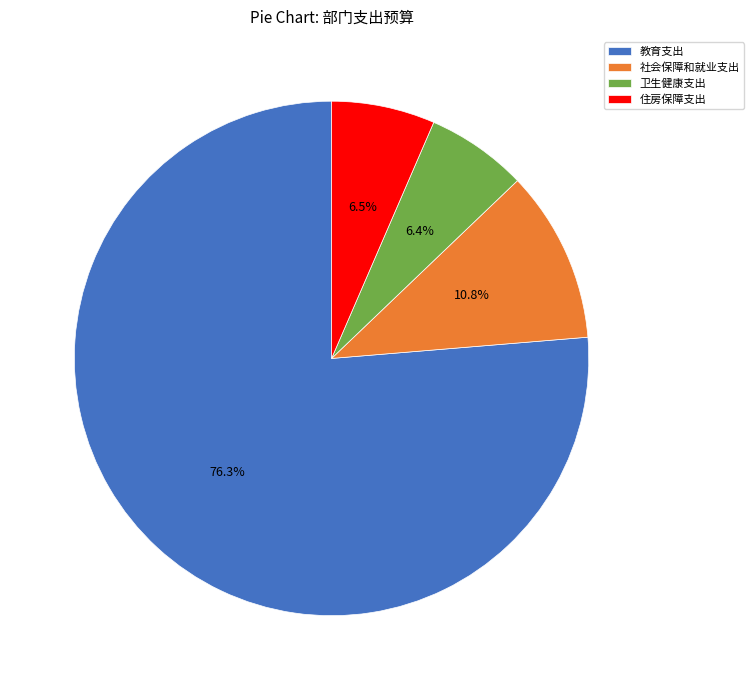

Between 卫生健康支出 and 教育支出, which is larger?

教育支出